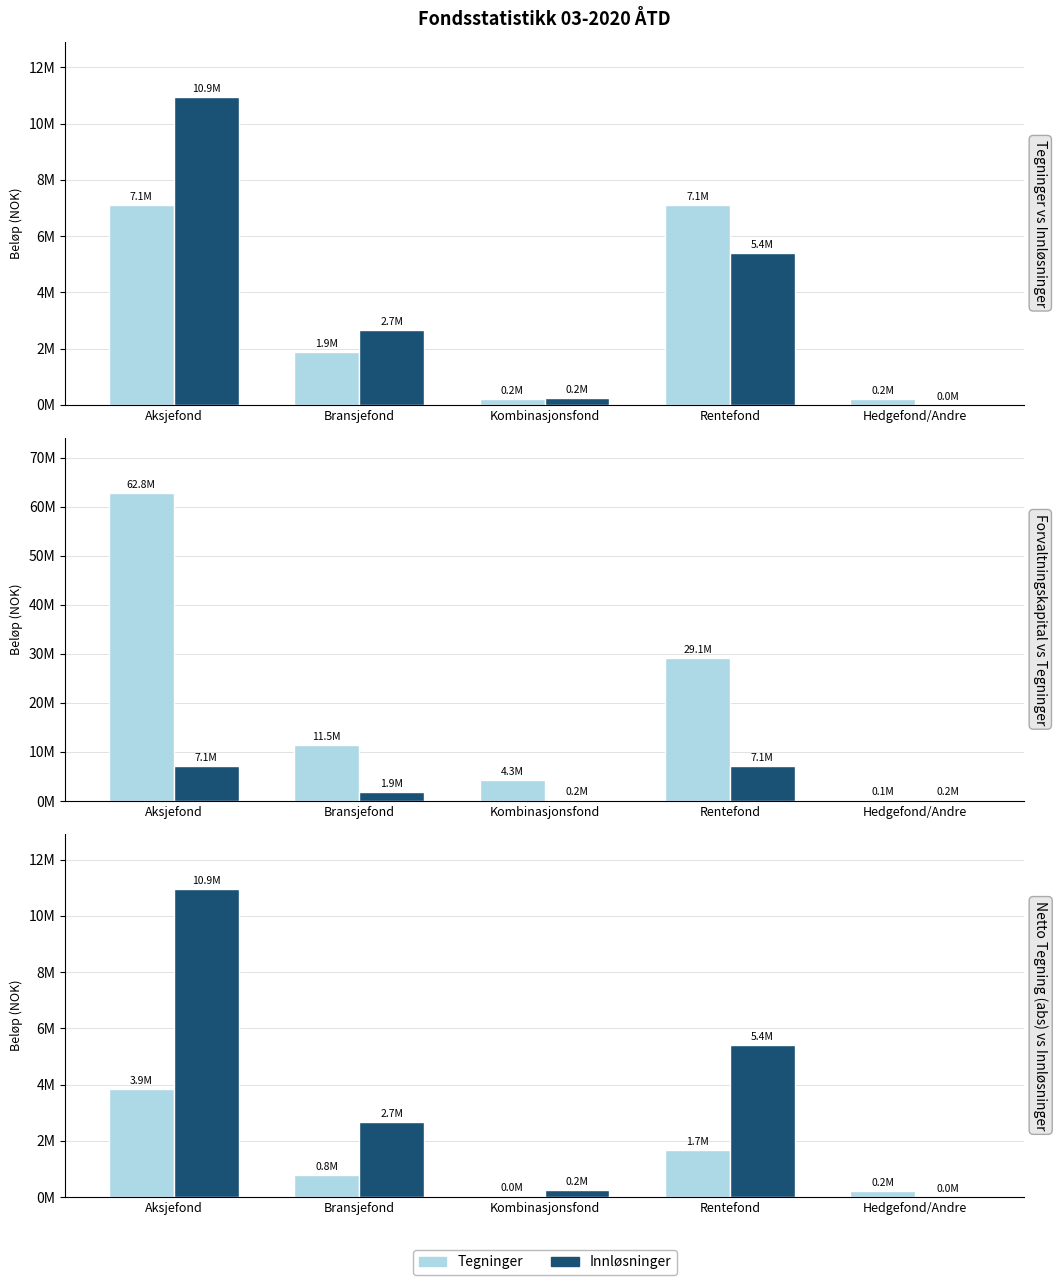

What is the minimum value for Innløsninger?

4002.0